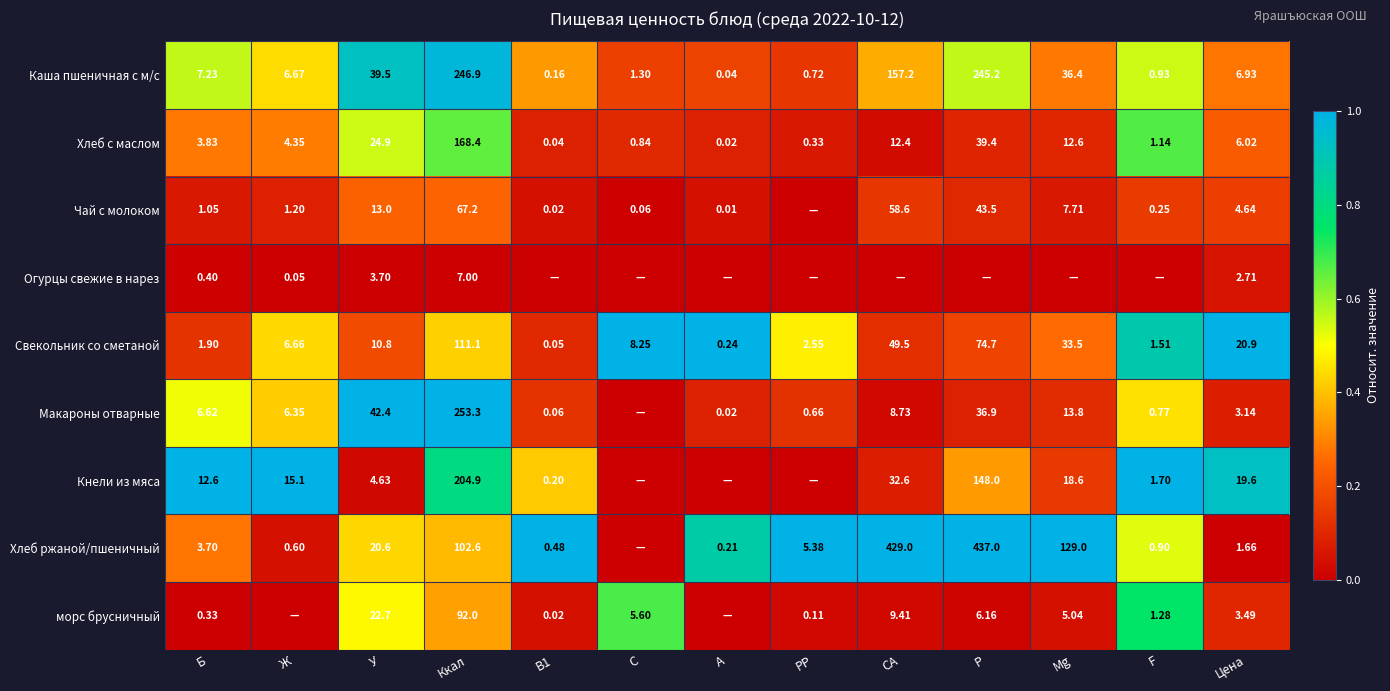

At which label does Хлеб с маслом reach its minimum?

А